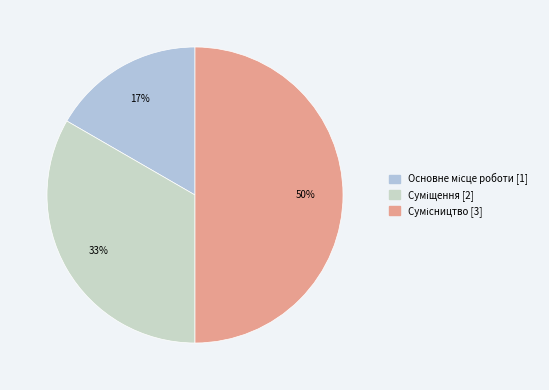

How many segments does this pie chart have?

3